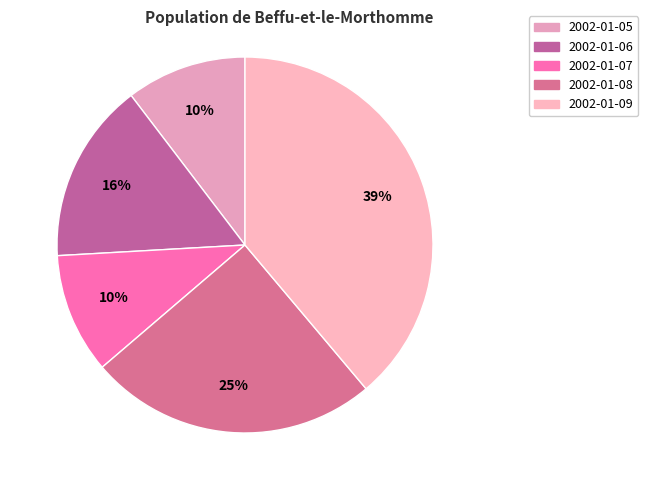

To the nearest percent, what percentage of the pie is 2002-01-07?

10%